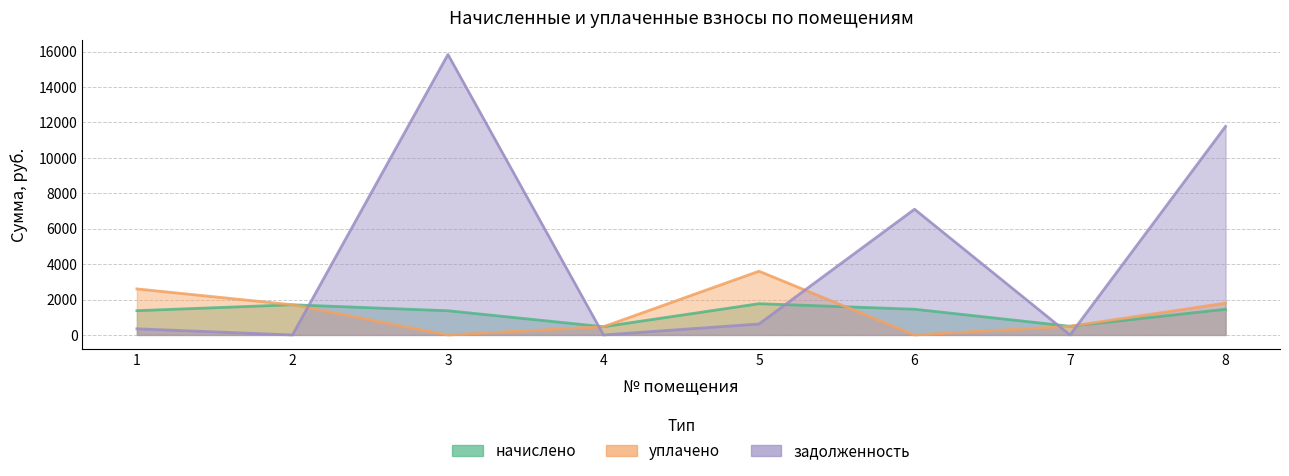

Is it true that uplaceno equals 1800.0 at 8?

True